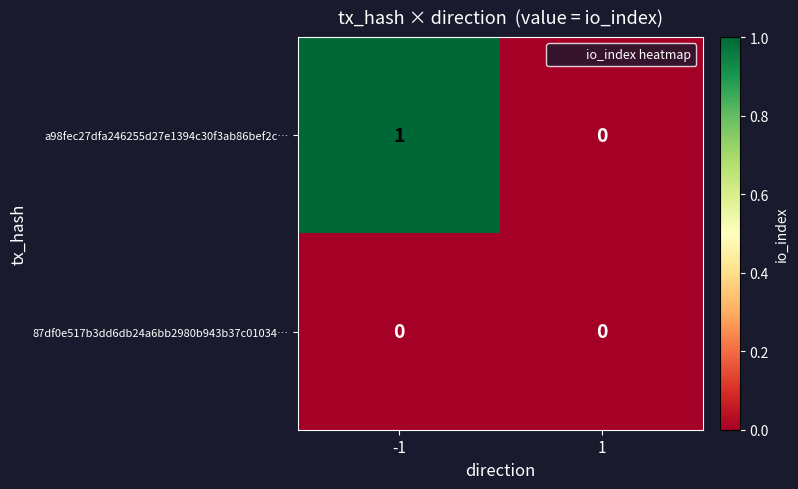

The 87df0e517b3dd6db24a6bb2980b943b37c01034… series shows 0 at -1. True or false?

True